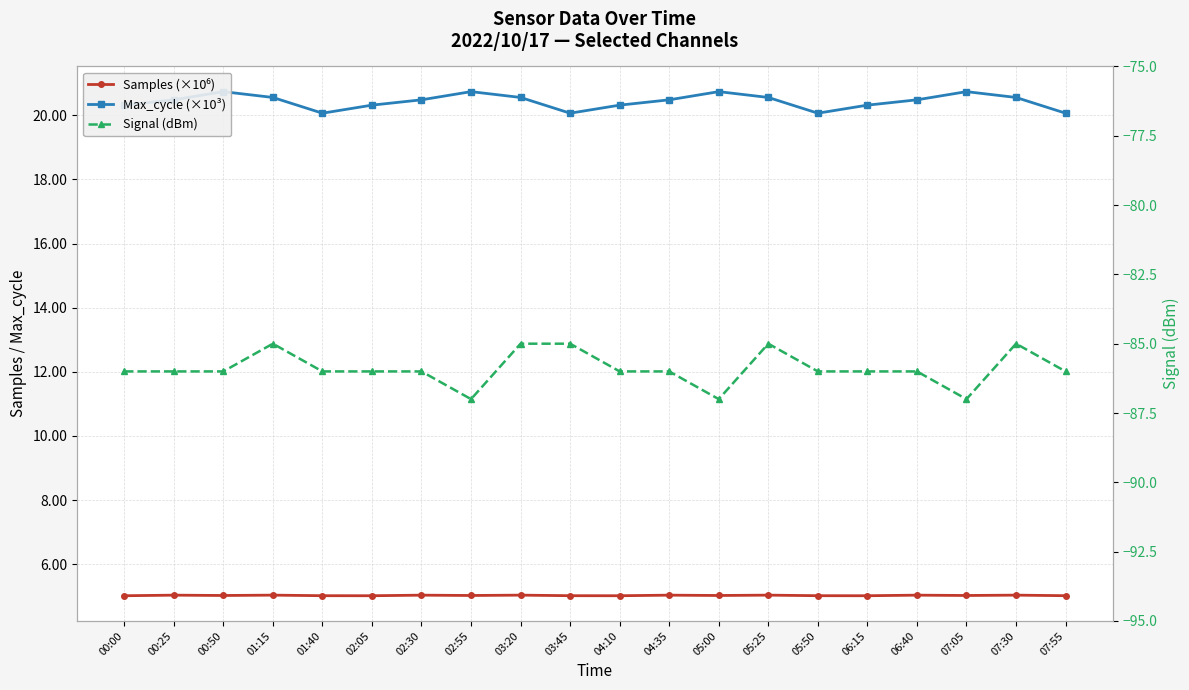

True or false: Samples (×10⁶) and Signal (dBm) intersect in this chart.

False